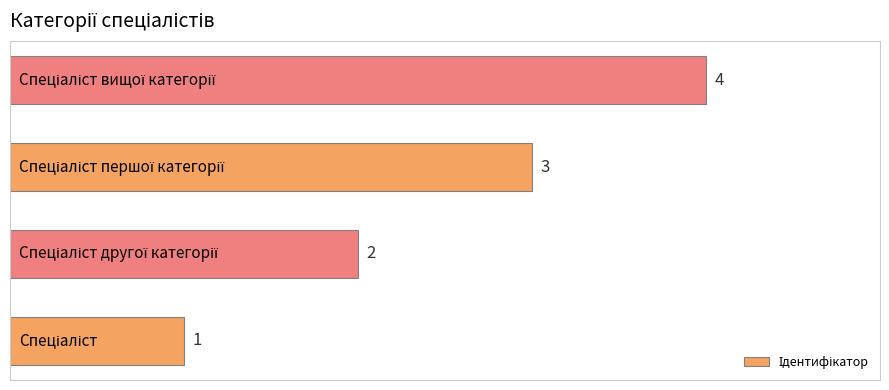

What is the maximum value shown in the chart?

4